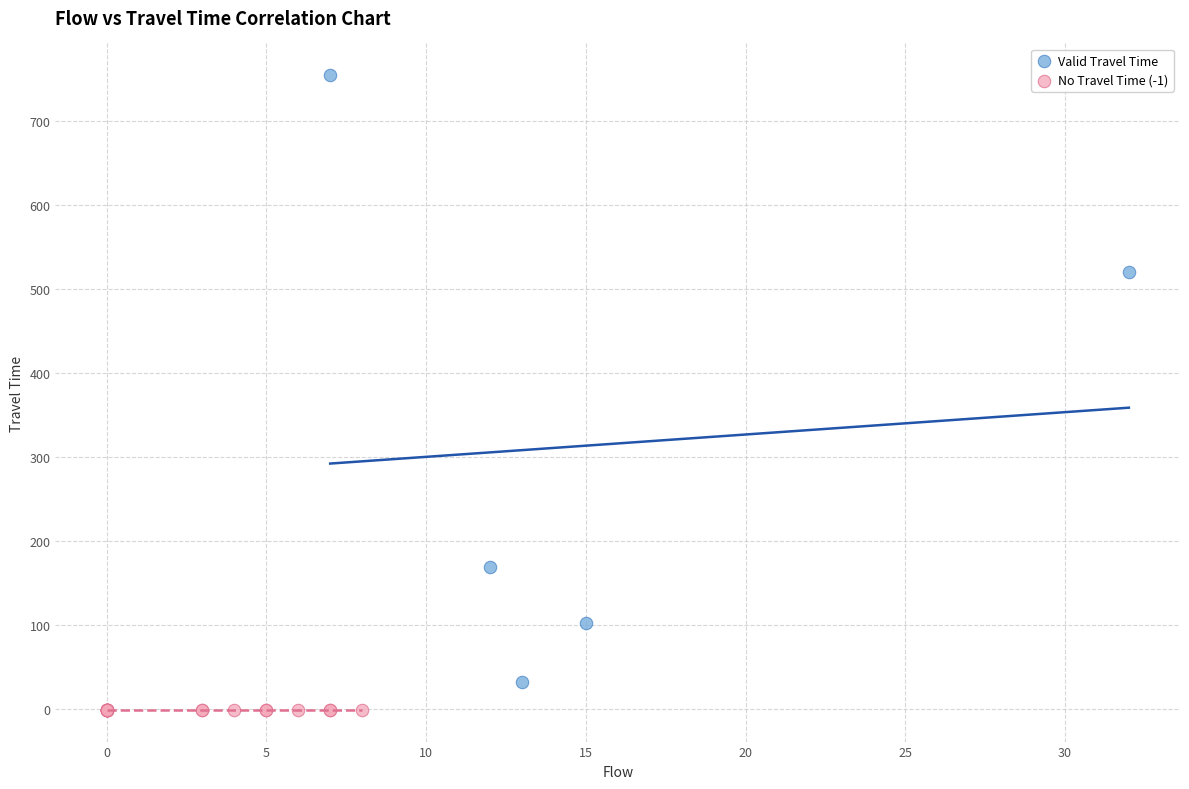

Which series contains the highest Y value?

Valid Travel Time